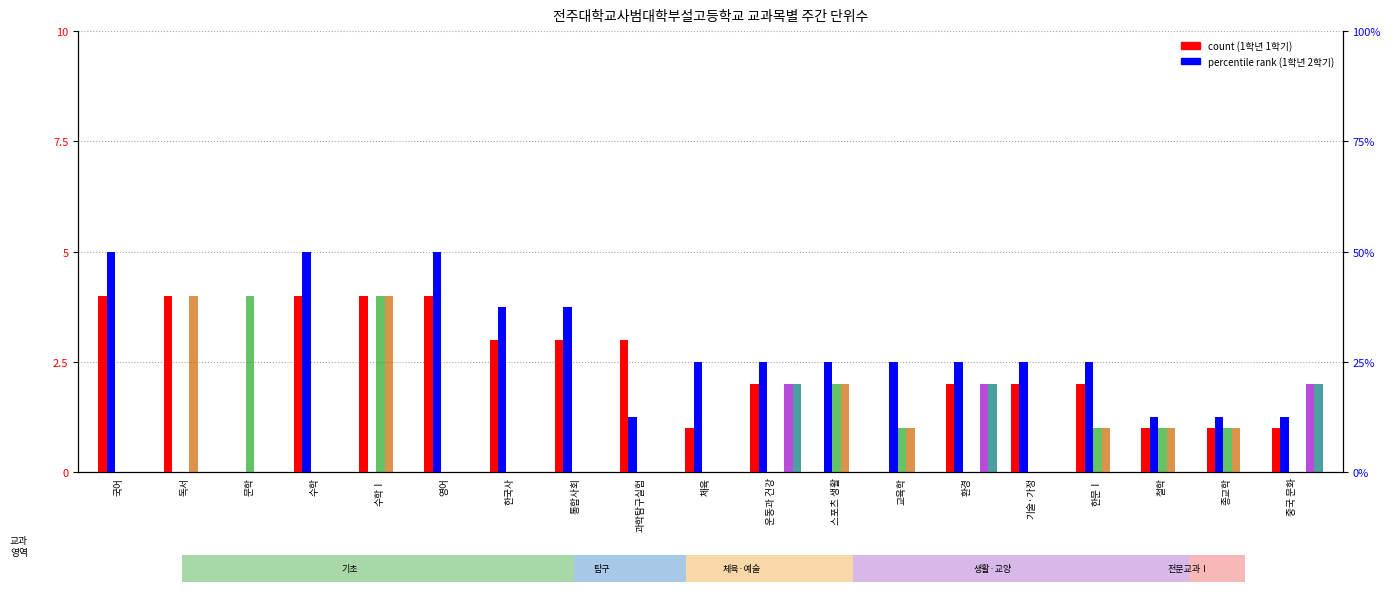

What is the sum of the 1학년 2학기 values at 기술·가정 and 운동과 건강?

50.0